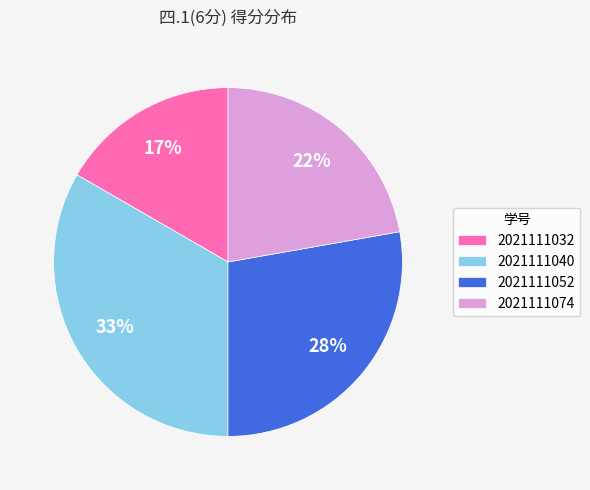

Is there any slice that represents more than half of the pie?

No